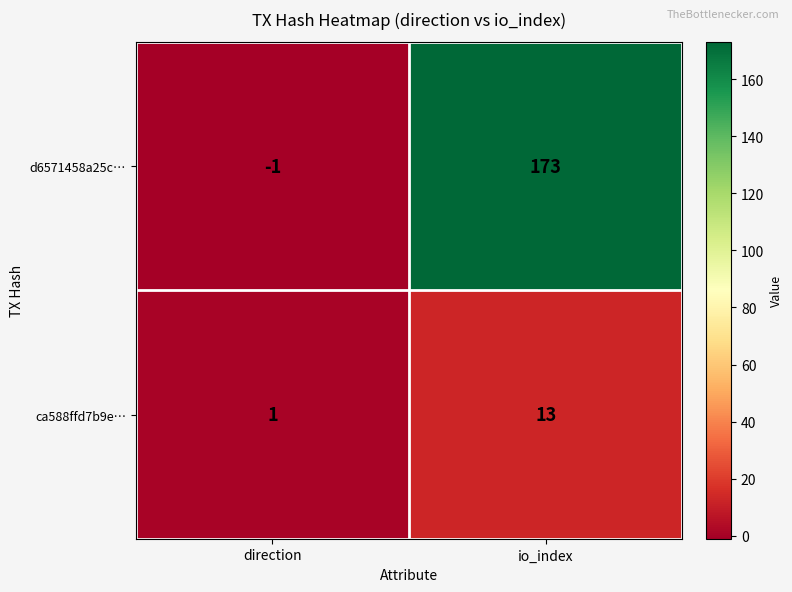

What is the difference between the maximum and minimum values in the d6571458a25c… series?

174